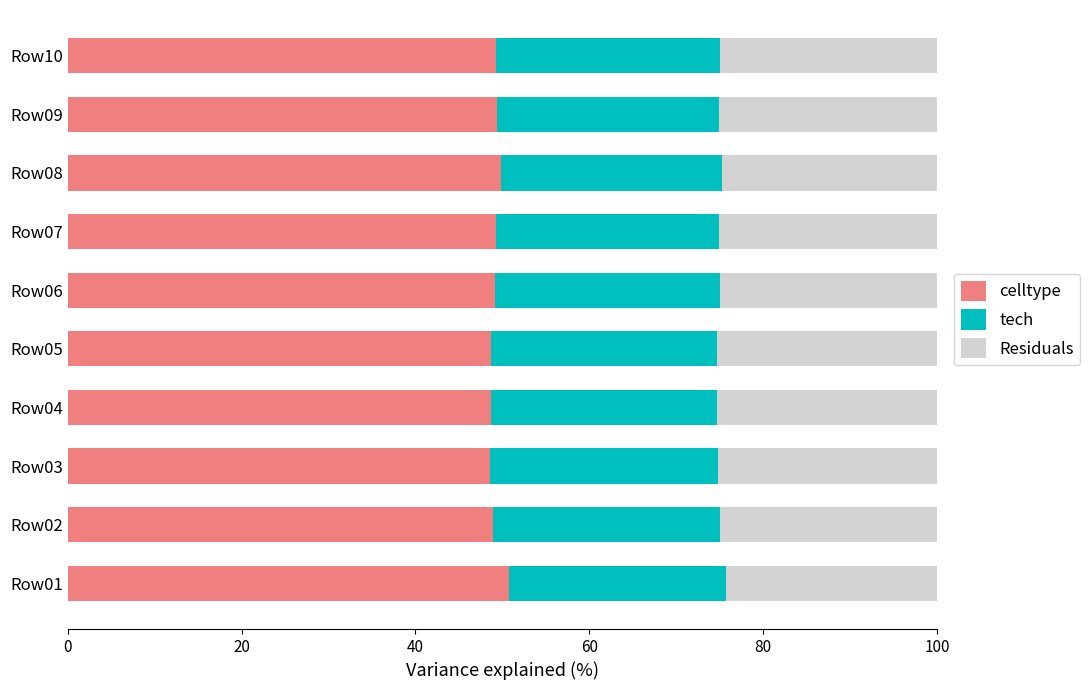

Is it true that celltype equals 49.2 at Row06?

True